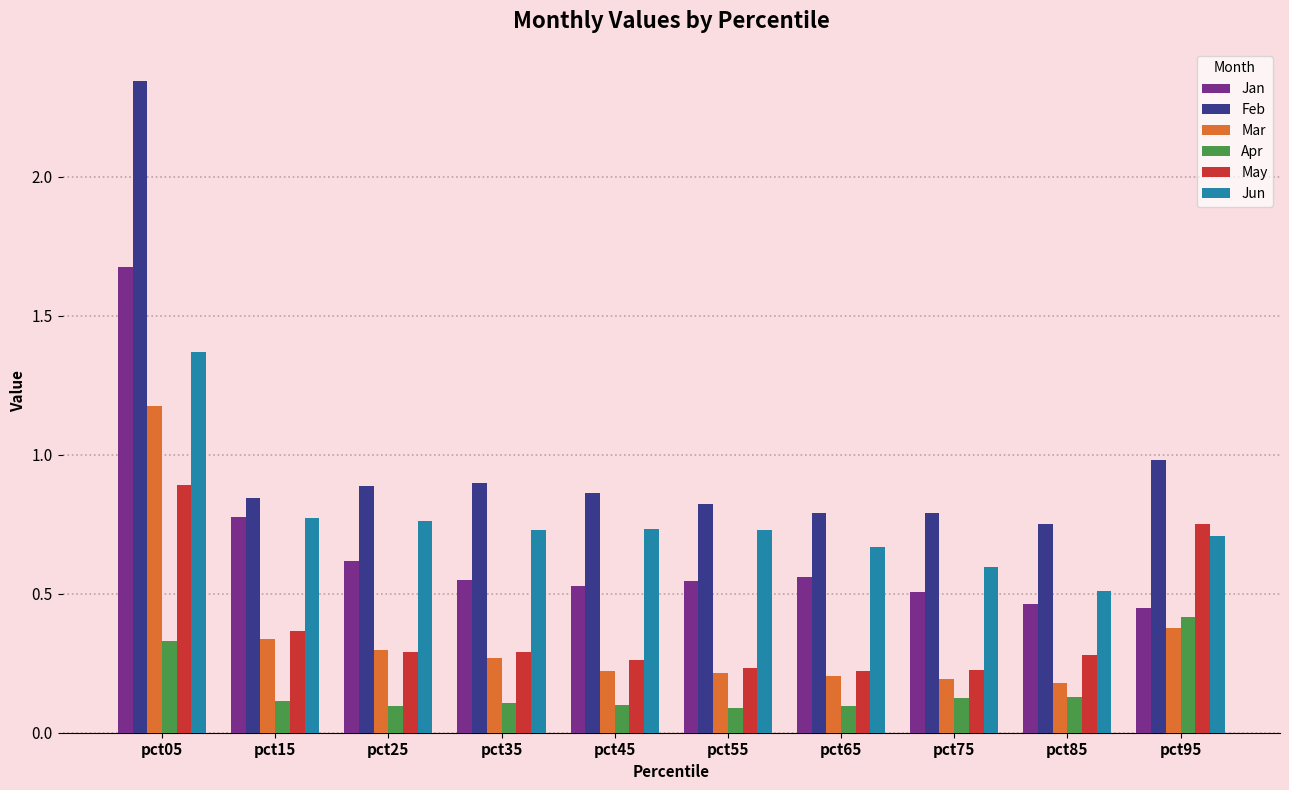

Between pct05 and pct75, which series saw the biggest shift?

Feb